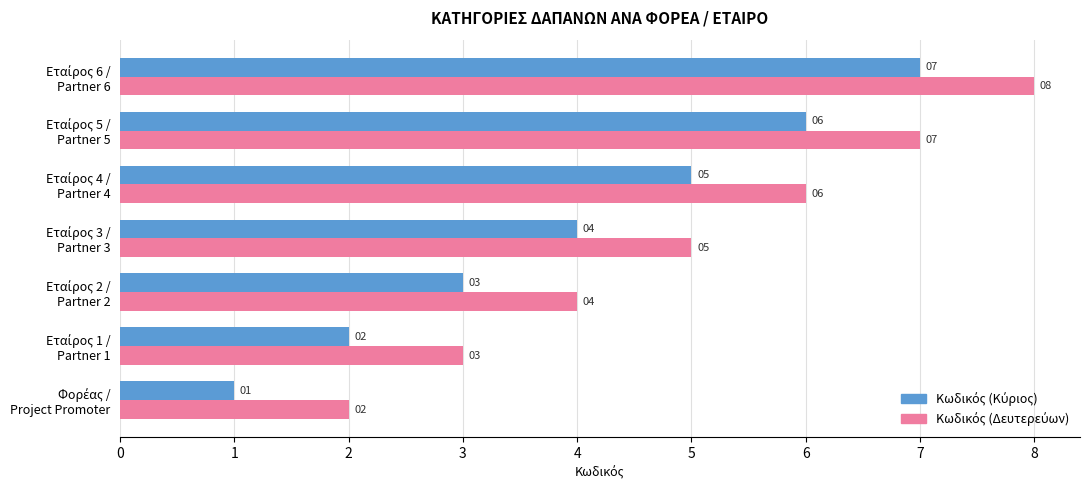

Count the number of categories in the chart.

7